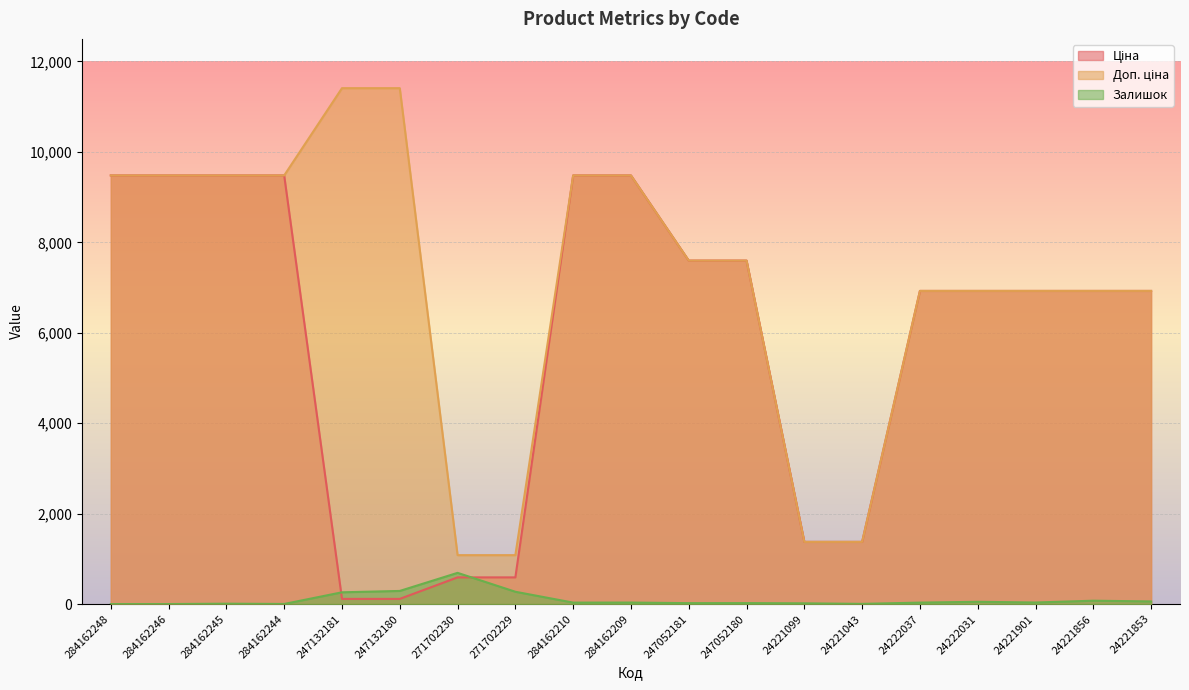

Rank the series by their average value, from highest to lowest.

Доп. ціна, Ціна, Залишок